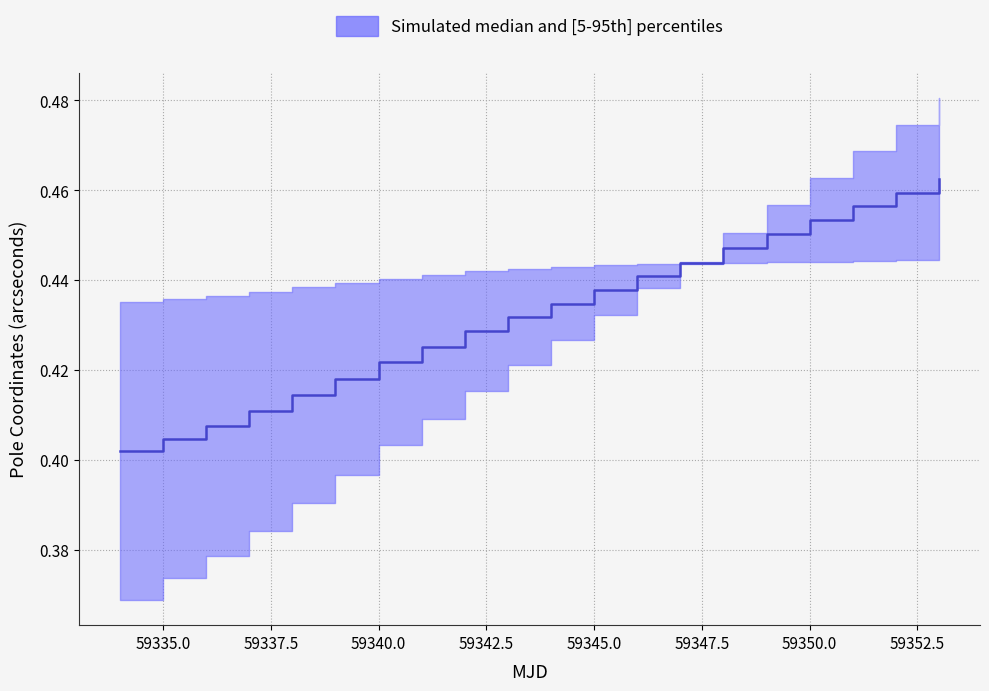

Does the chart have visible grid lines?

Yes